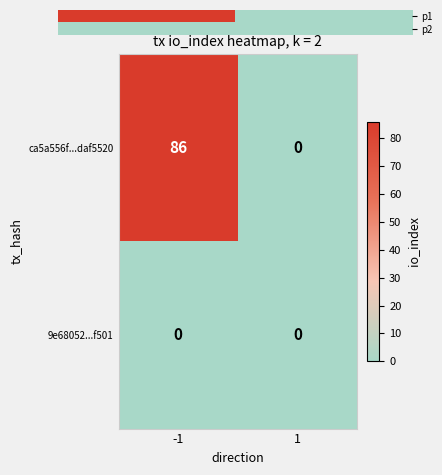

Is it true that 9e68052...f501 equals 0 at -1?

True